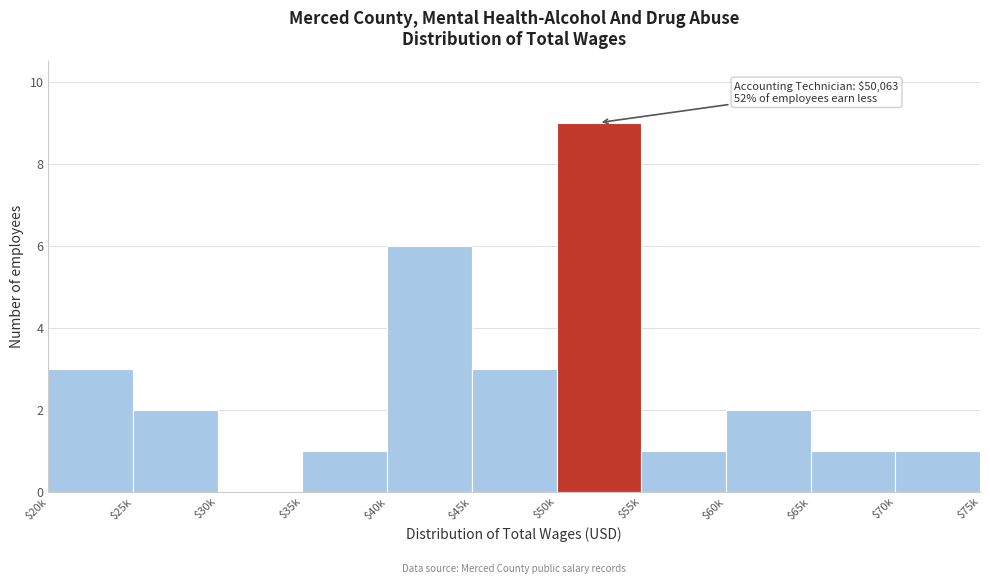

Which category has the highest value across all series?

$50k